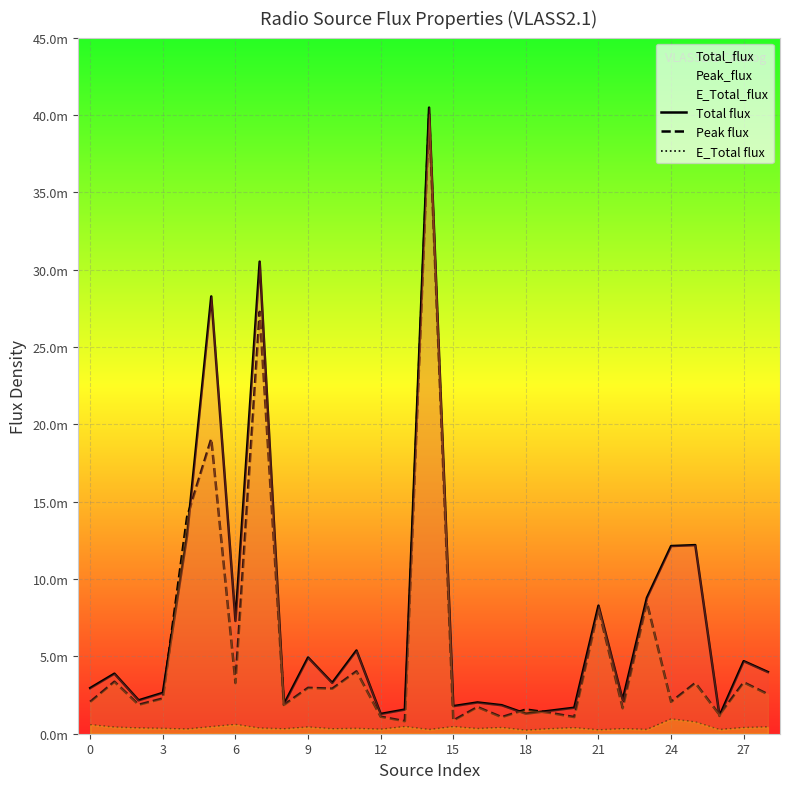

Which series has the largest total across all categories?

Total flux